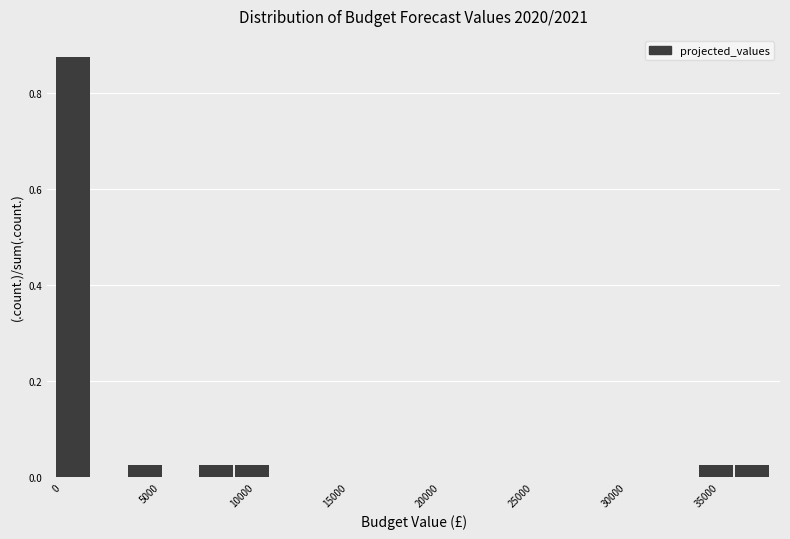

Read against the x-axis, roughly where is the centre of the tallest bar?

1000